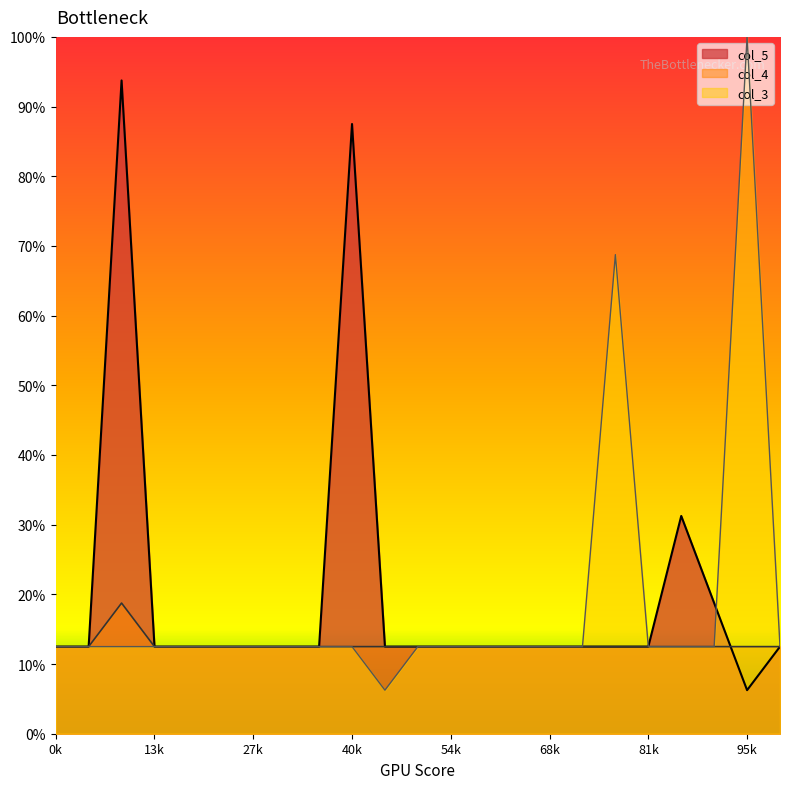

Which series has the largest total across all categories?

col_5